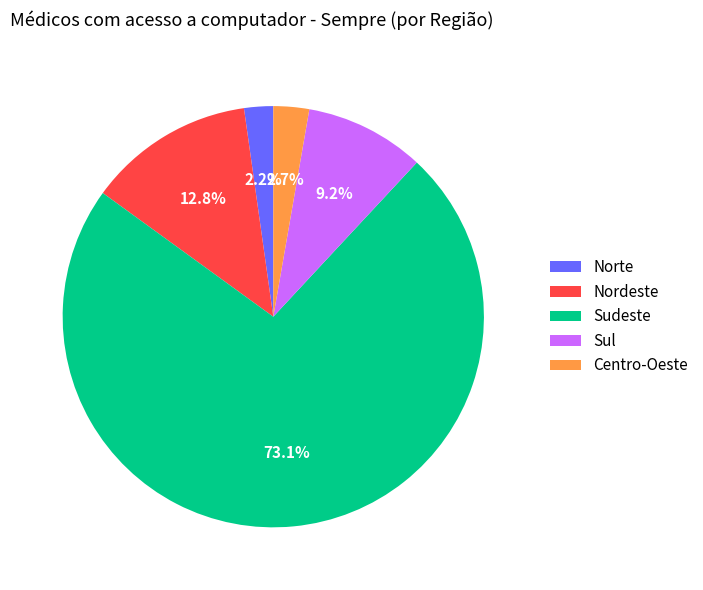

To the nearest percent, what is the average slice percentage?

20%